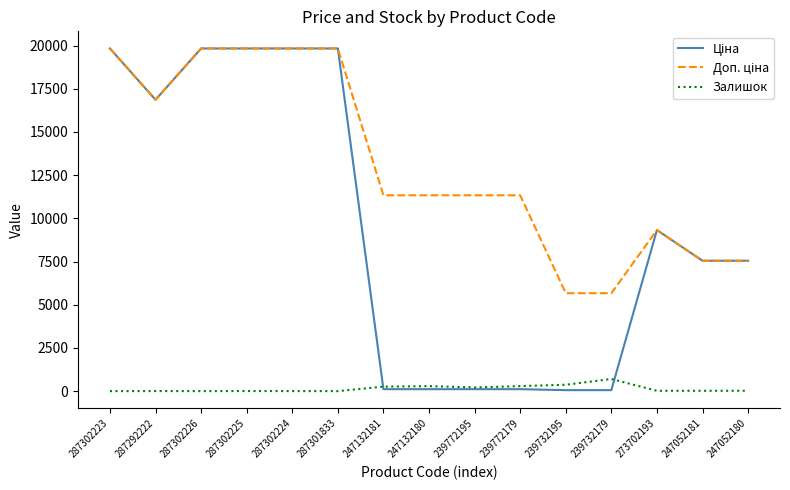

What is the maximum value shown in the chart?

19831.1